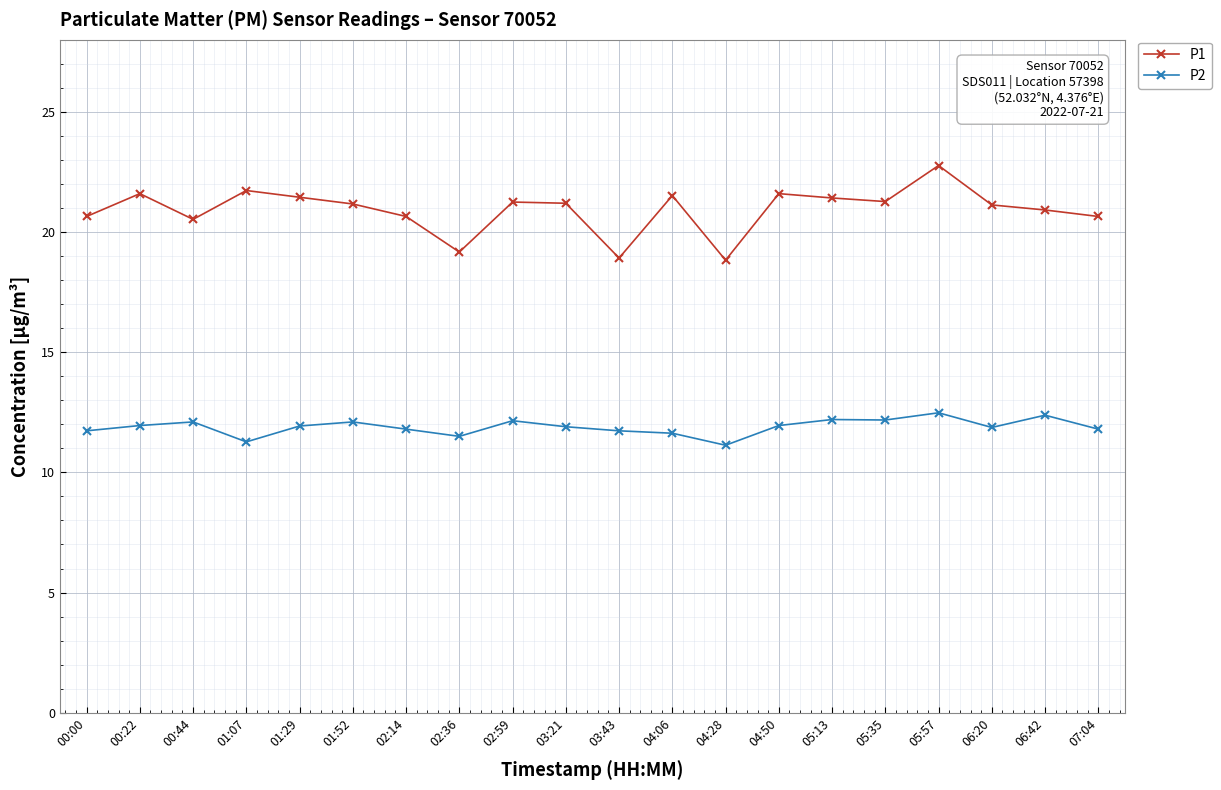

Which series has the widest spread of values?

P1